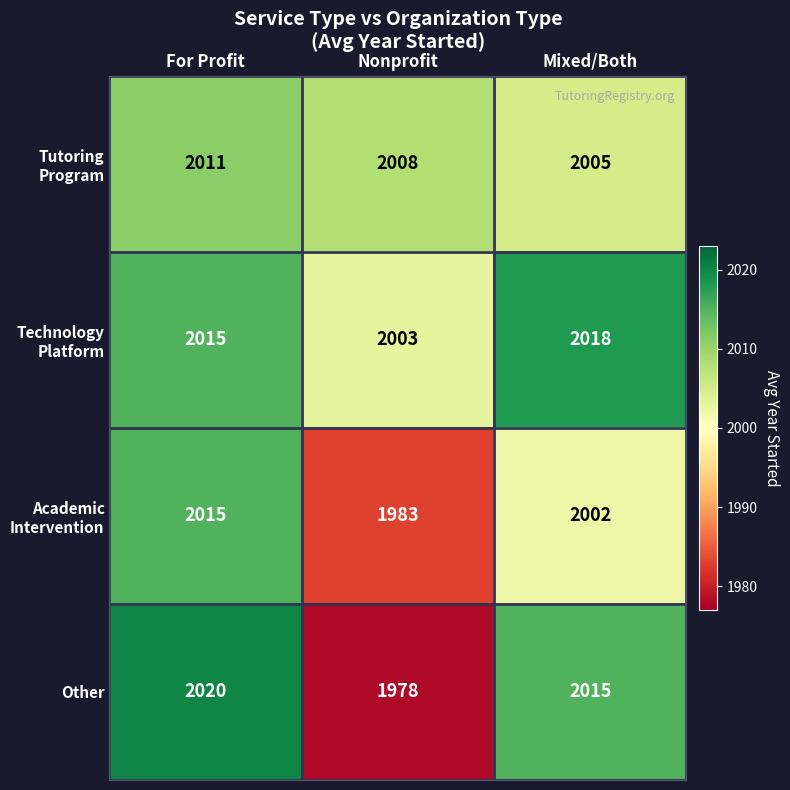

Read the Other value at For Profit, to the nearest 5.

2020